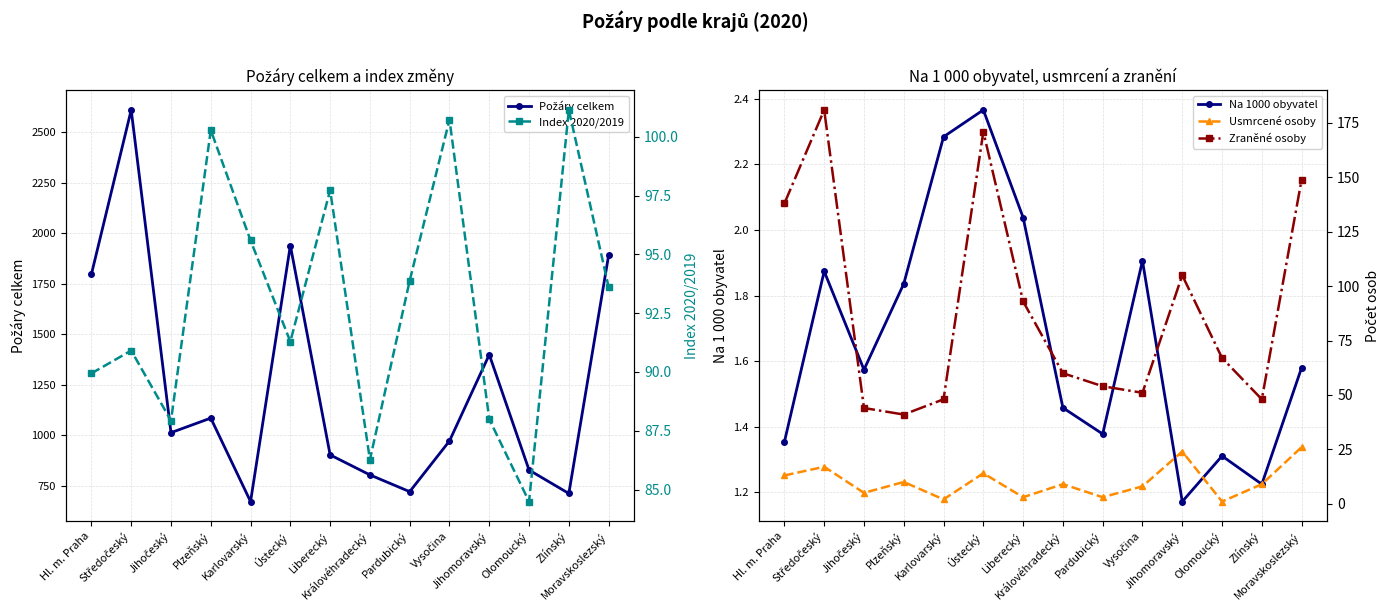

What are all the series names shown in the legend?

Požáry celkem, Na 1000 obyvatel, Index 2020/2019, Usmrcené osoby, Zraněné osoby